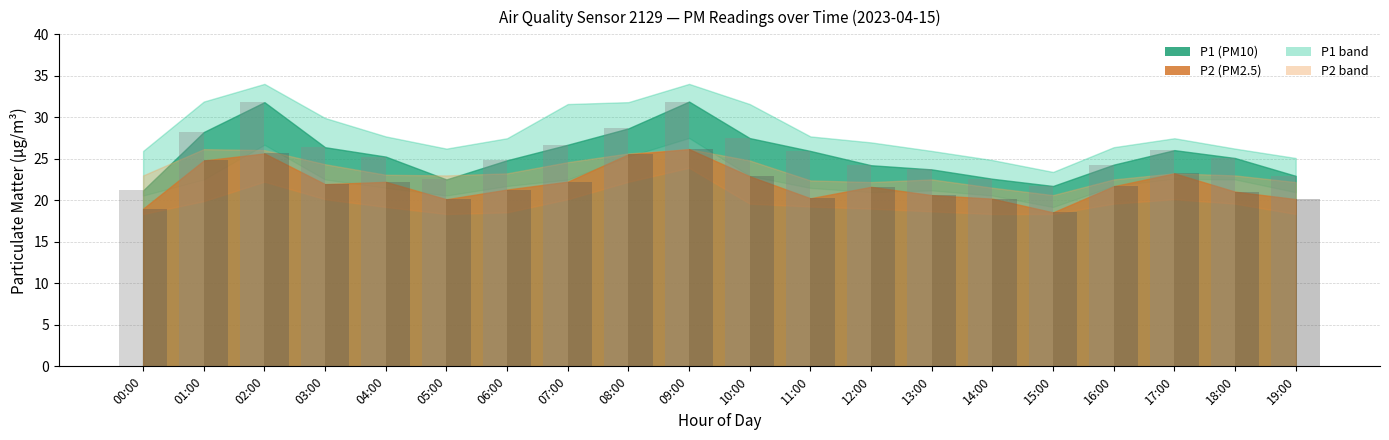

What is the difference between the highest and lowest values at 16:00?

2.6